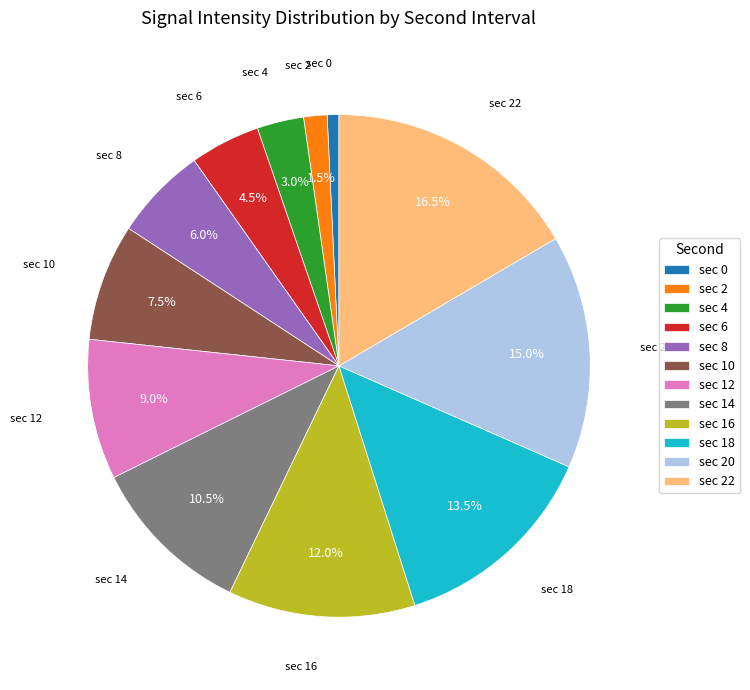

Which has a higher value, sec 0 or sec 16?

sec 16